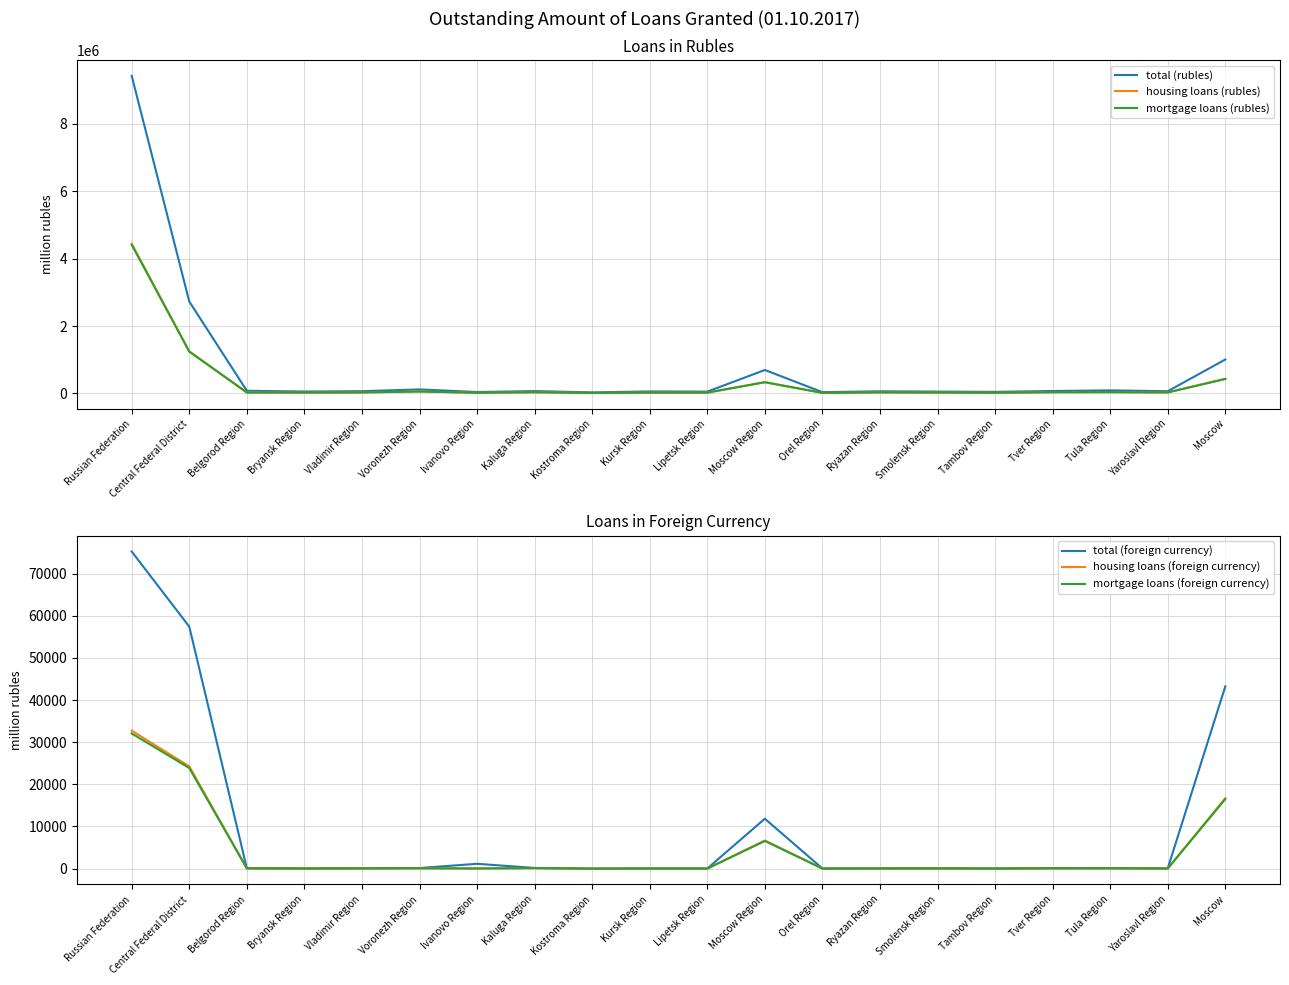

Which series has the widest spread of values?

total (rubles)